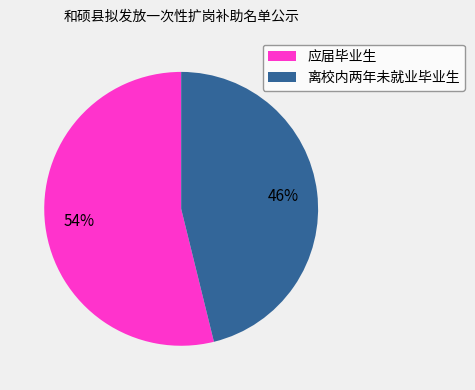

Does 离校内两年未就业毕业生 represent more than half of the total?

No